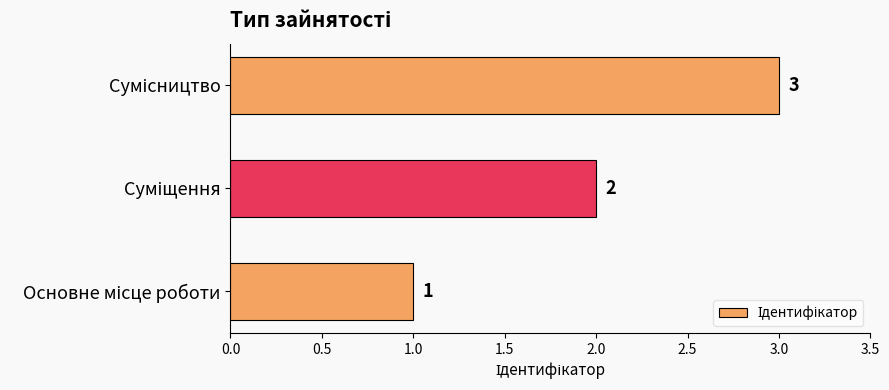

What is the sum of all values?

6